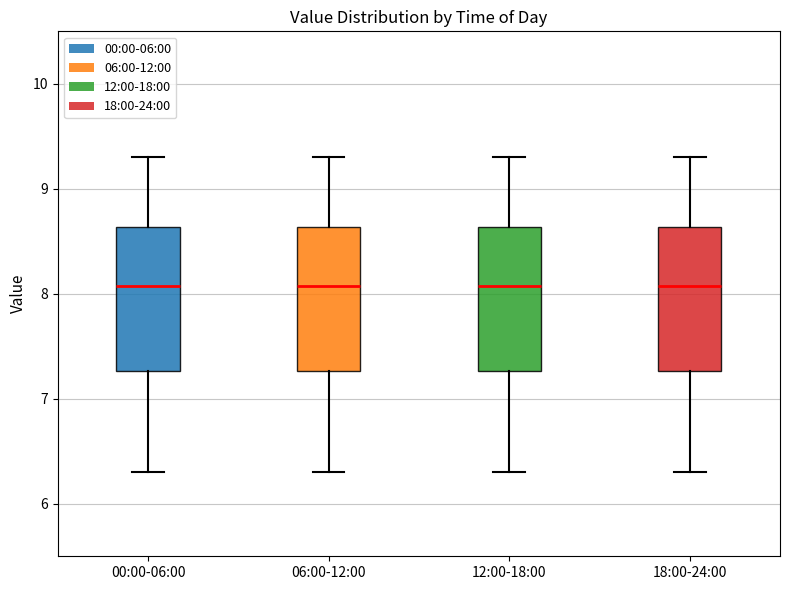

Reading left to right, transcribe this box plot: for each box, give where its median line is, the range the box spans, and where its two whiskers end, as read against the y-axis. The values are not printed on the chart, so give them approximately, as read against the axis.

00:00-06:00: median 8.1, box 7.3 to 8.6, whiskers 6.3 to 9.3
06:00-12:00: median 8.1, box 7.3 to 8.6, whiskers 6.3 to 9.3
12:00-18:00: median 8.1, box 7.3 to 8.6, whiskers 6.3 to 9.3
18:00-24:00: median 8.1, box 7.3 to 8.6, whiskers 6.3 to 9.3